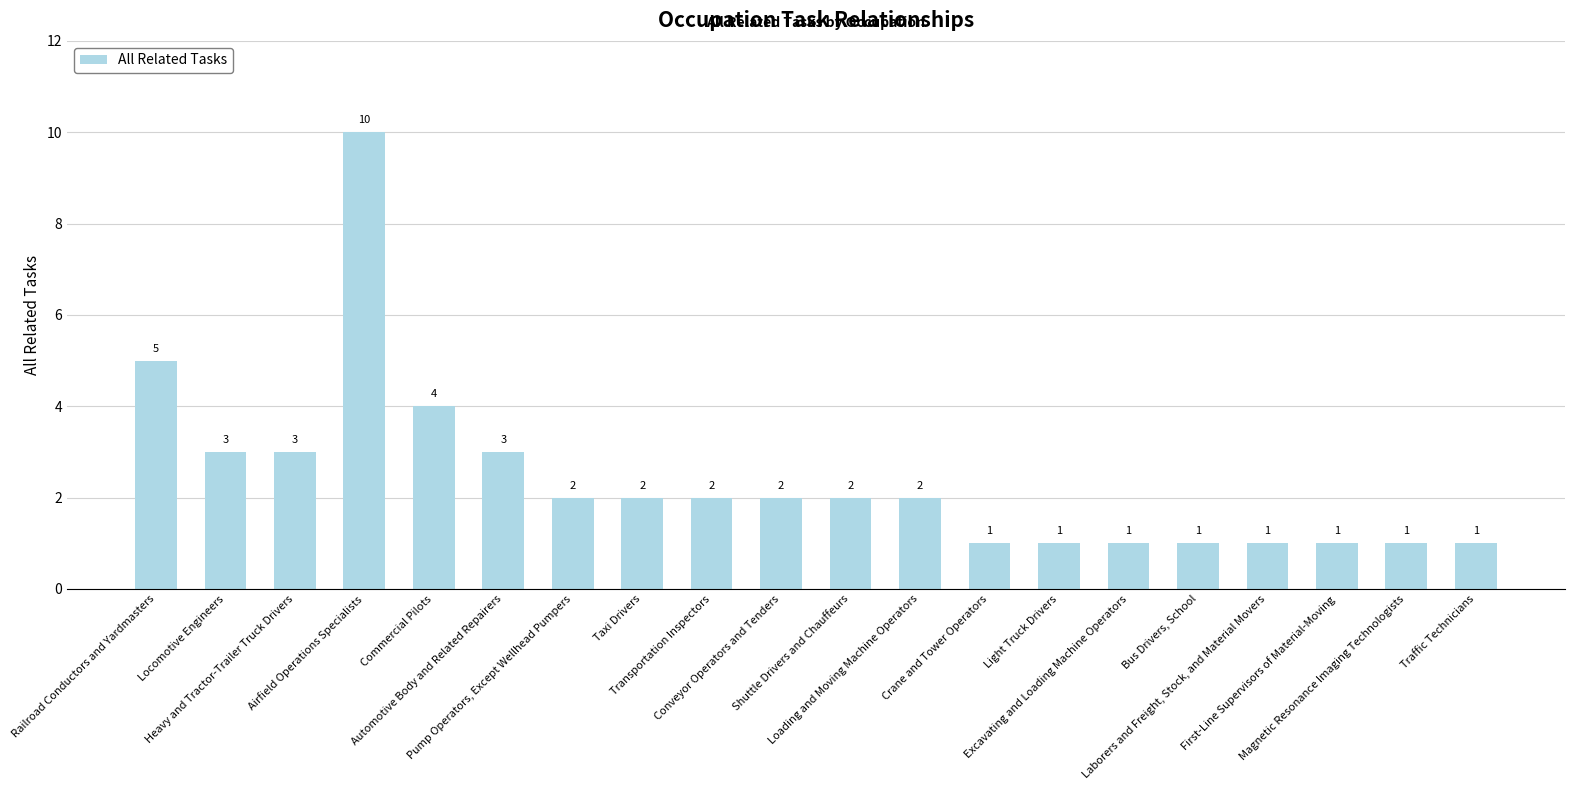

How many distinct data groups are displayed?

1